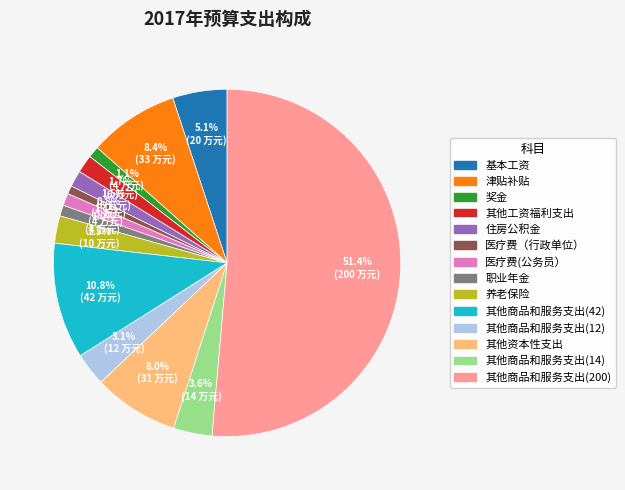

What is the largest slice in the pie chart?

其他商品和服务支出(200)